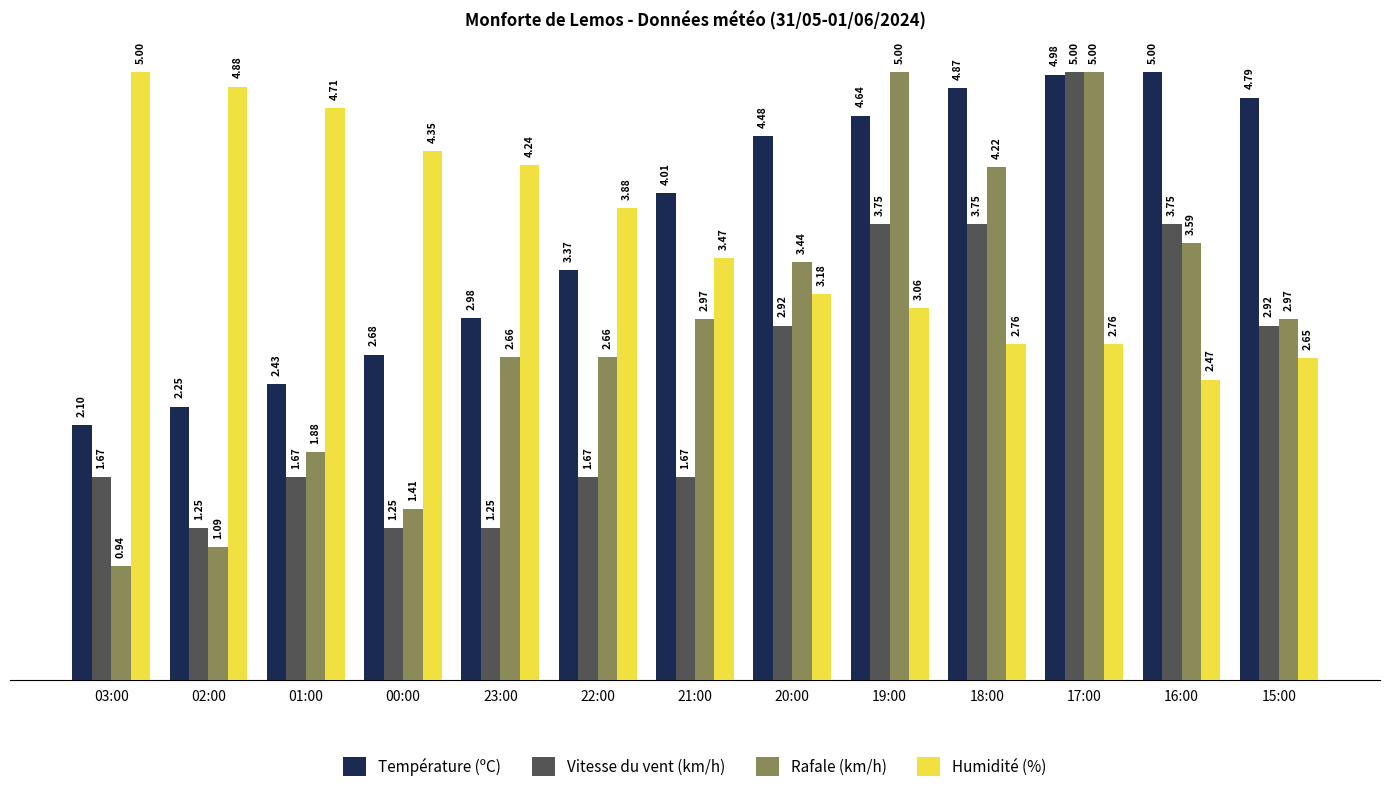

Which series changed the most between 03:00 and 16:00?

Température (ºC)